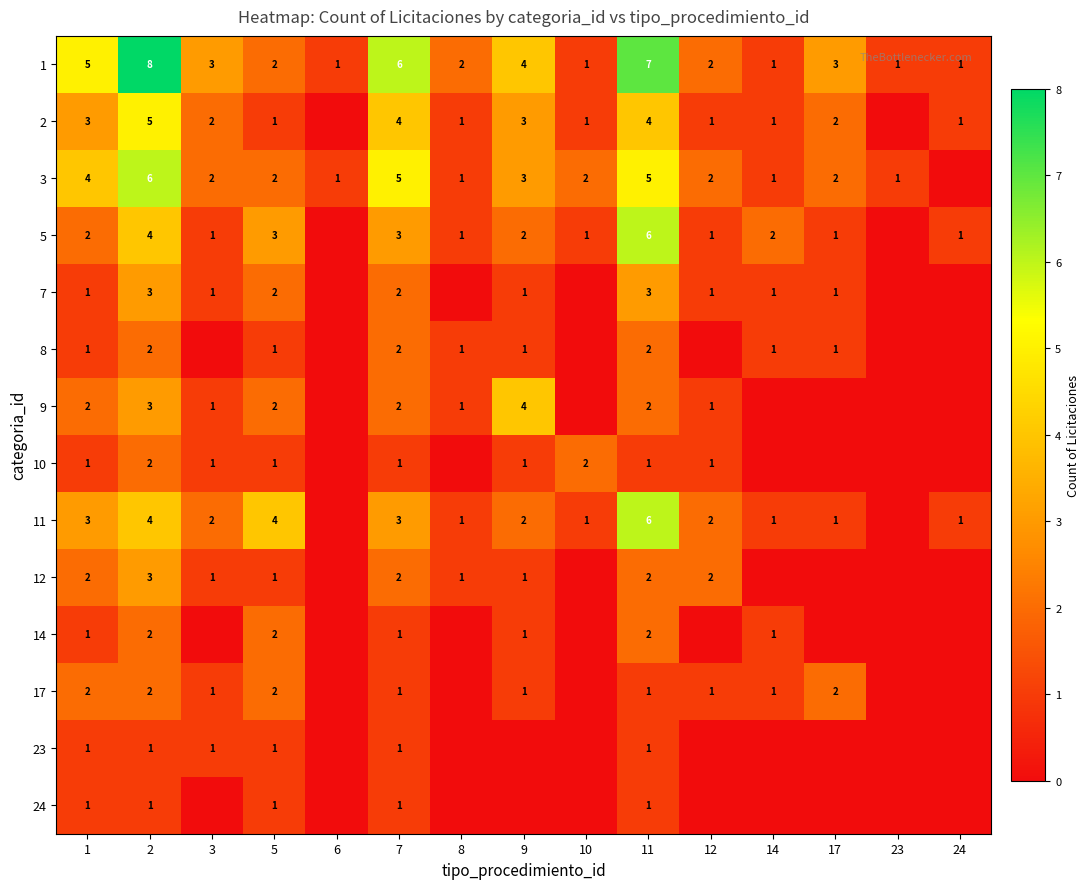

True or false: 3 has a value of 2 at 3.

True